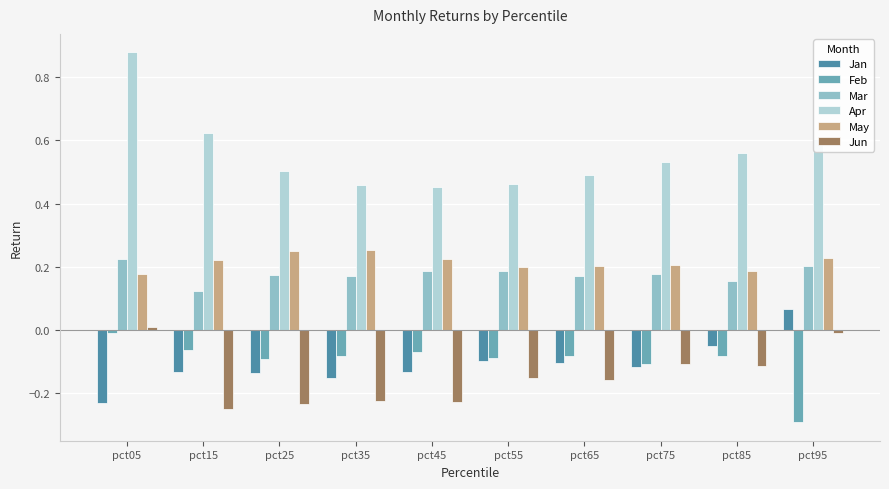

Is the value of Apr at pct15 greater than the value of May at pct85?

Yes